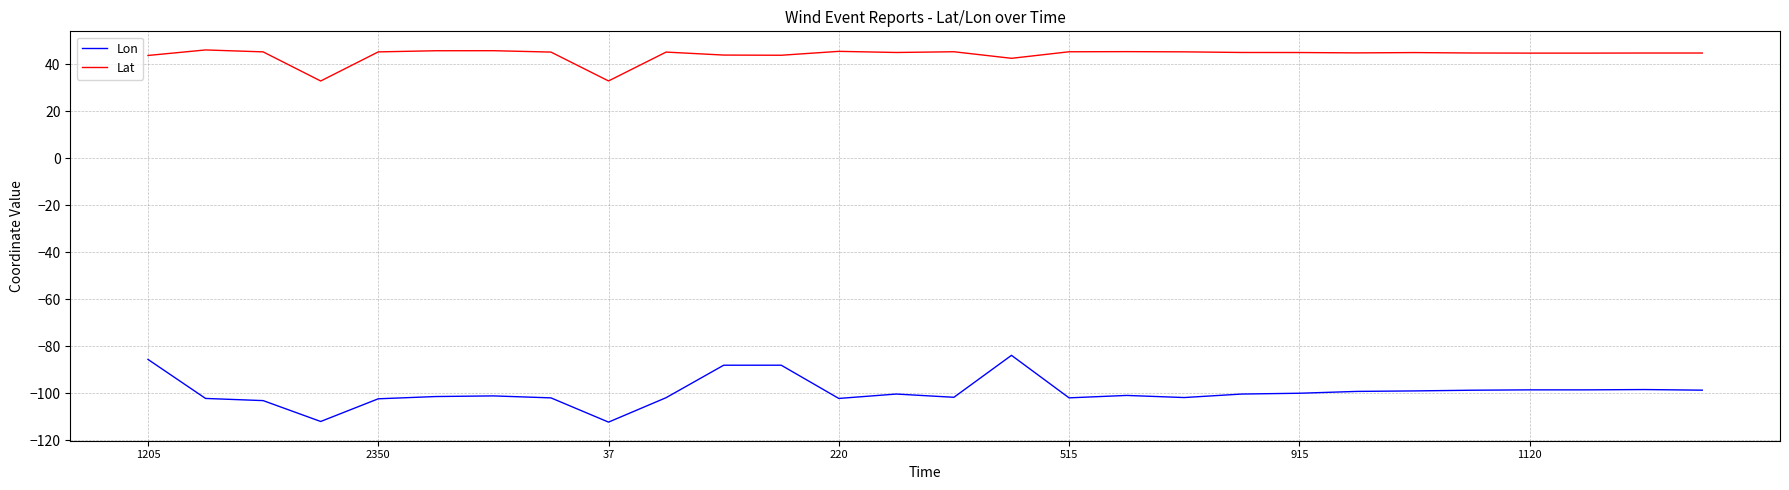

Which series has the largest total across all categories?

Lat